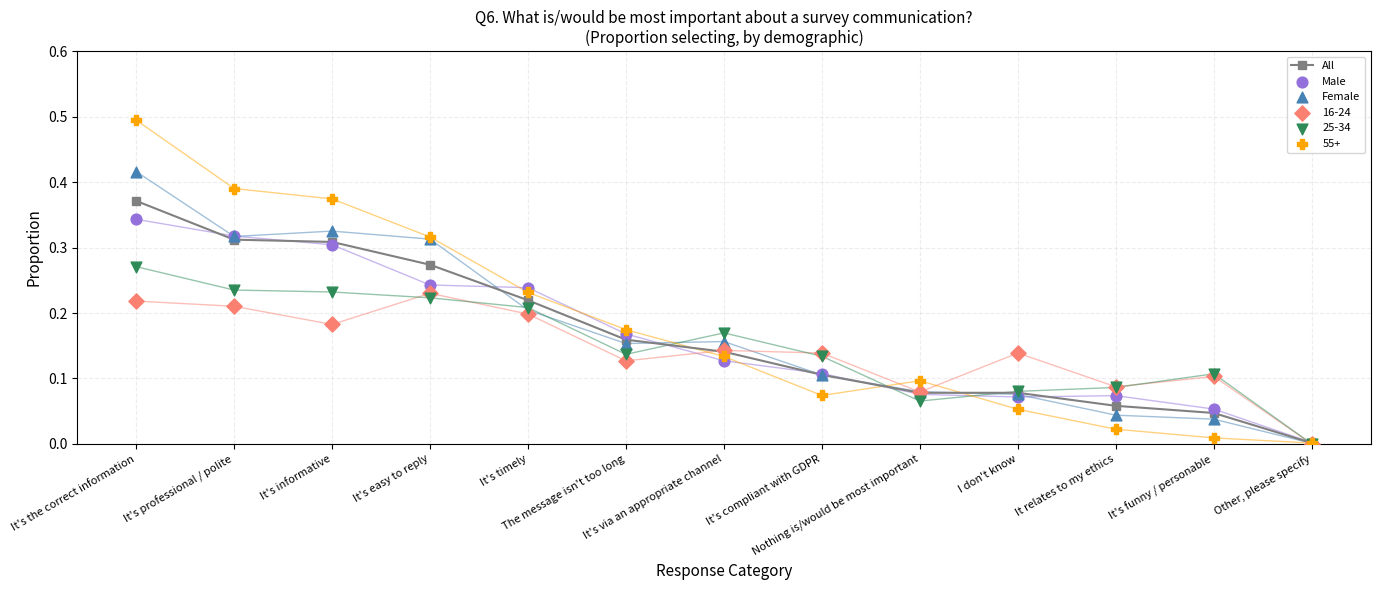

Which series reaches the maximum Y coordinate?

Female